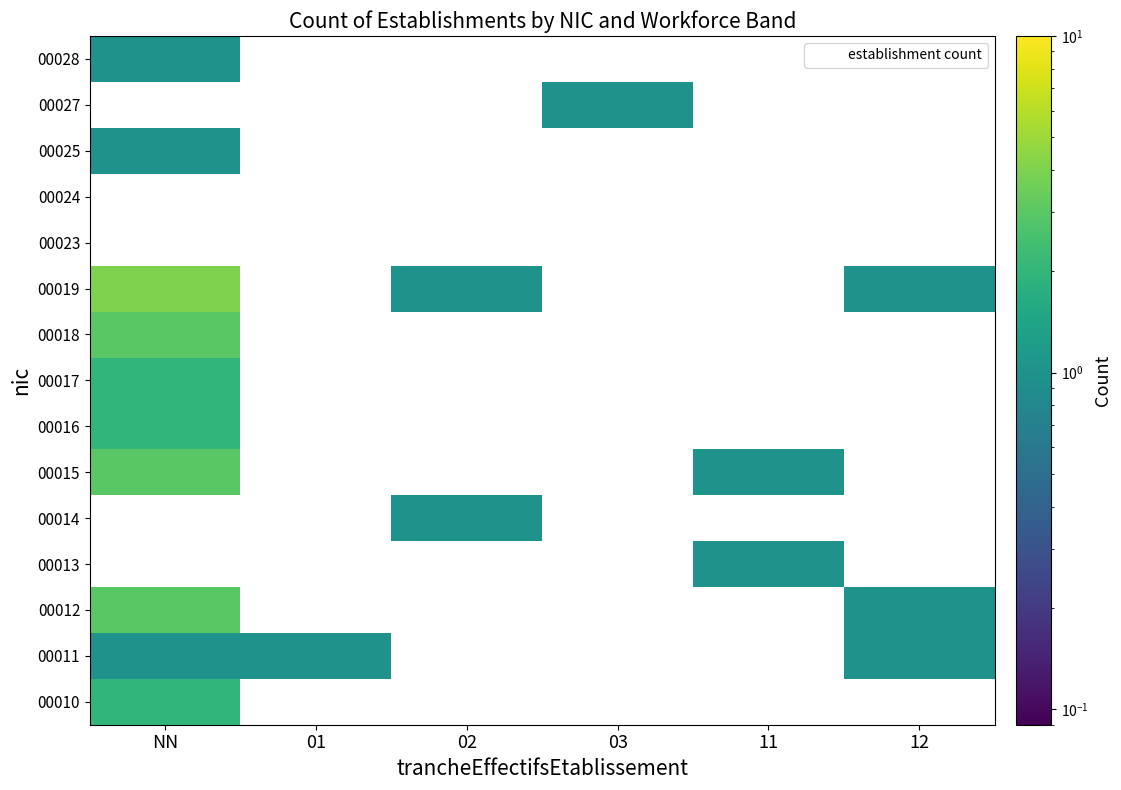

What is the maximum value for 00016?

2.0